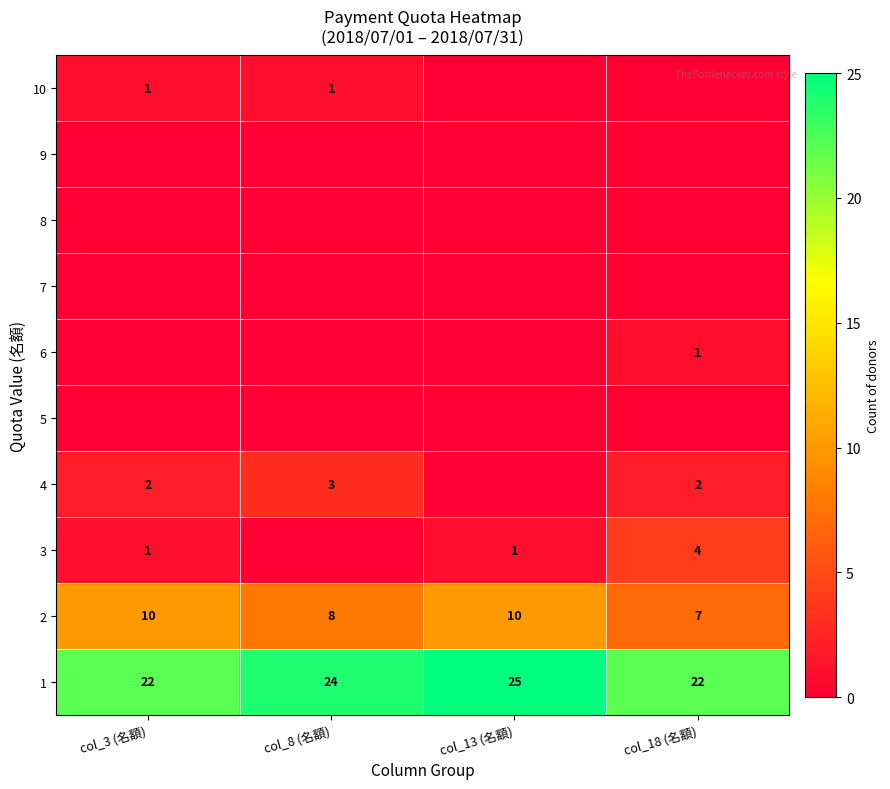

At how many categories does at least one series exceed 4?

4